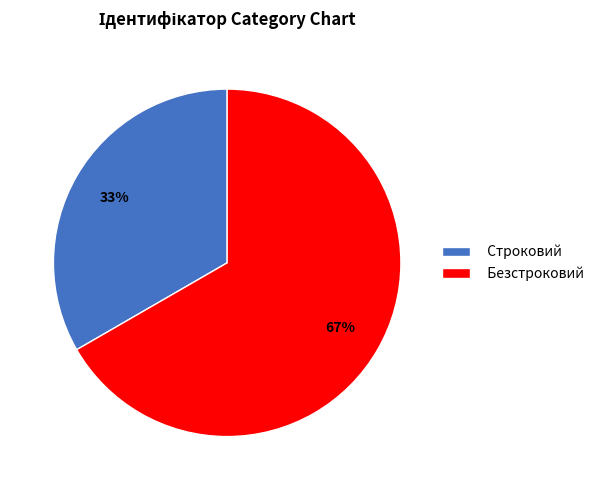

True or false: Безстроковий accounts for 67% of the total.

True